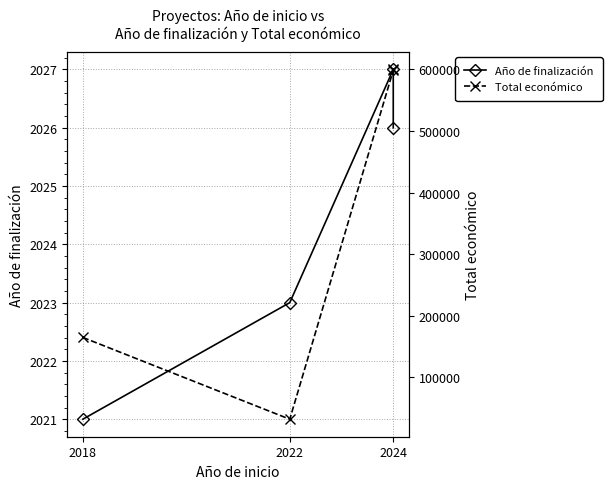

True or false: Total económico and Año de finalización cross at least once.

False